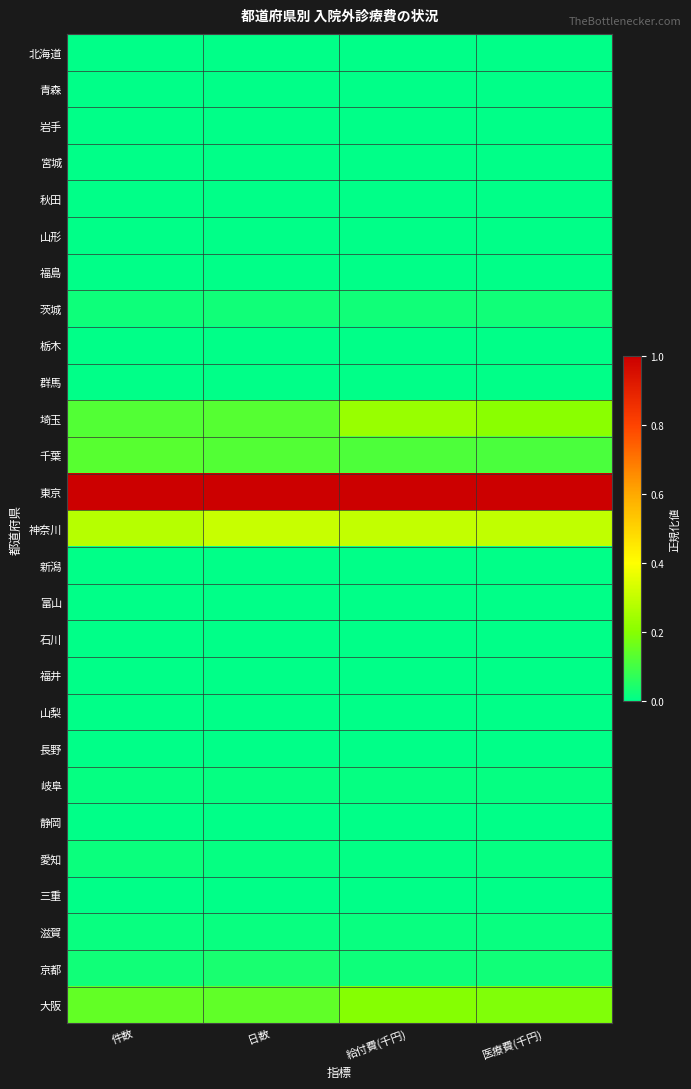

Which series changed the most between 件数 and 給付費(千円)?

埼玉